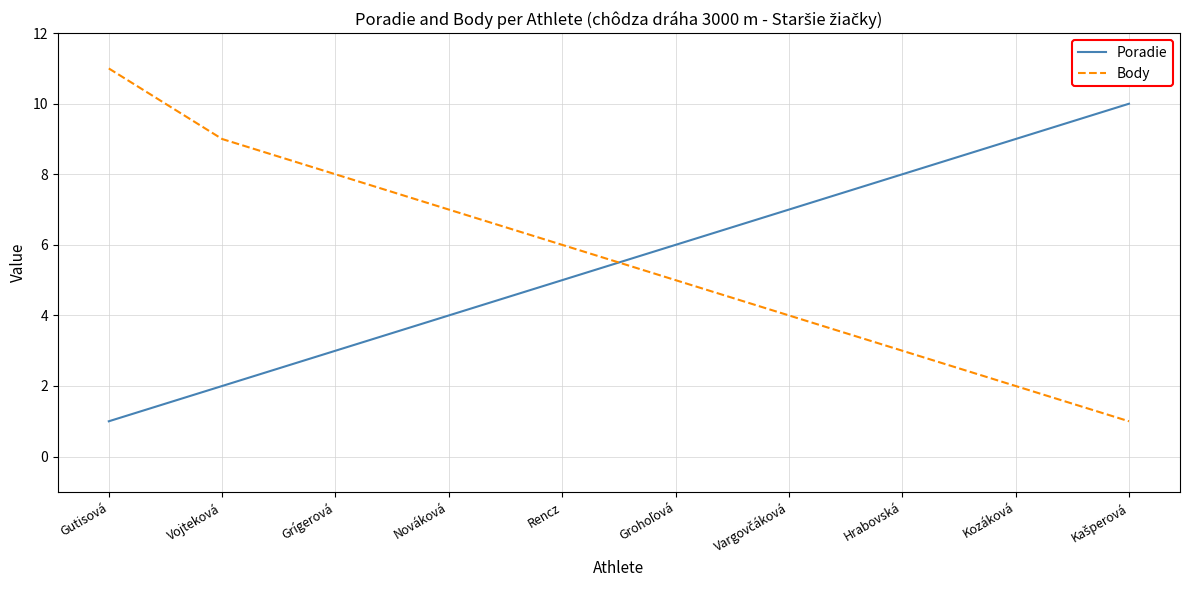

True or false: Poradie has more than 1 points higher than both neighbors.

False